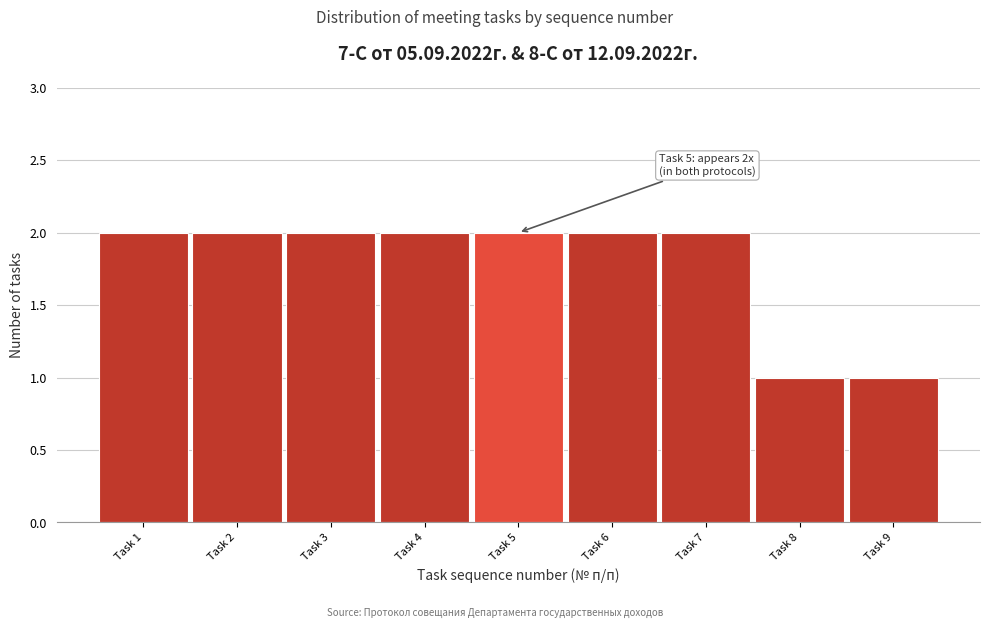

Reading left to right, what are all the values shown in this chart?

Task 1=2	Task 2=2	Task 3=2	Task 4=2	Task 5=2	Task 6=2	Task 7=2	Task 8=1	Task 9=1